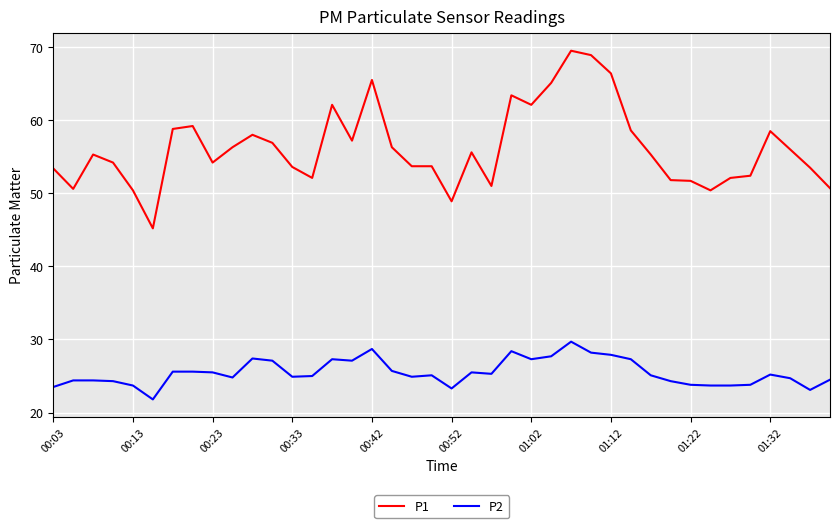

What is the smallest value displayed?

21.8